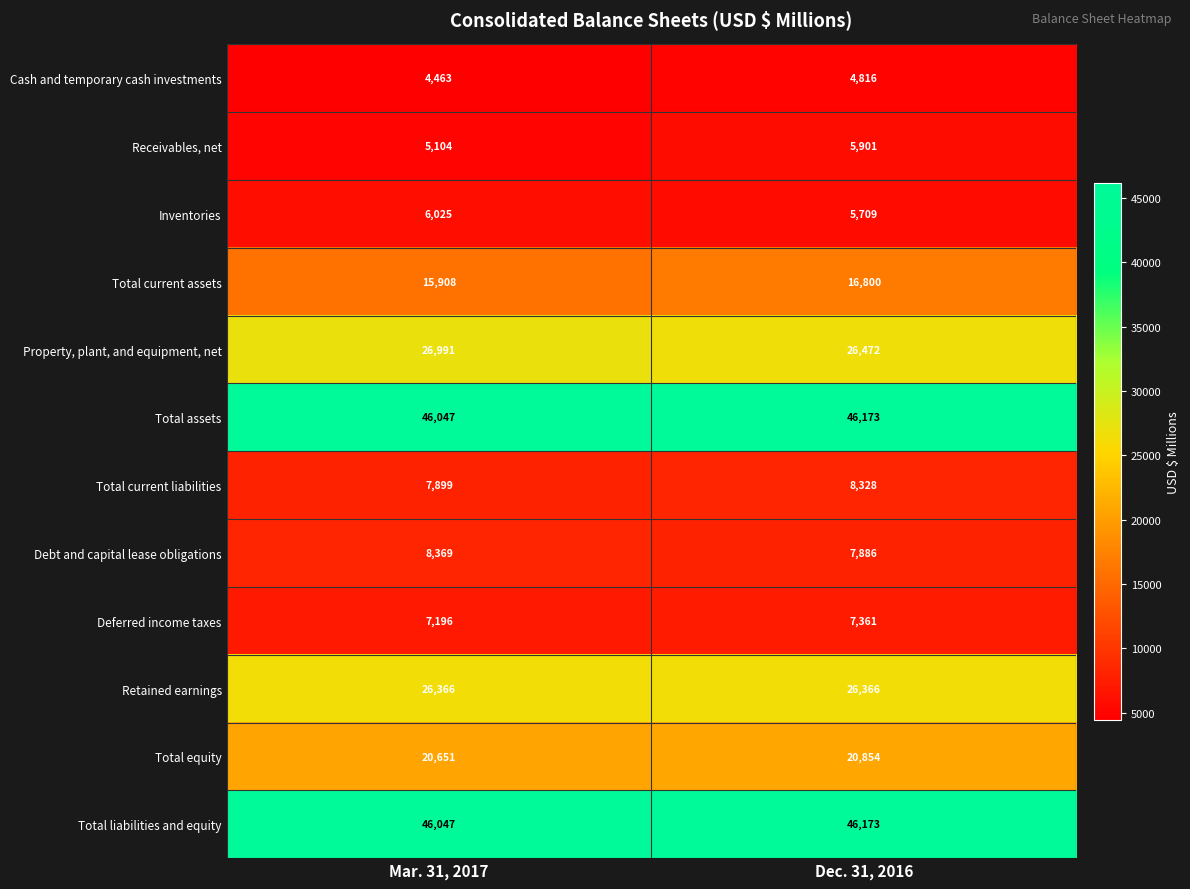

Which series changed the most between Mar. 31, 2017 and Dec. 31, 2016?

Total current assets